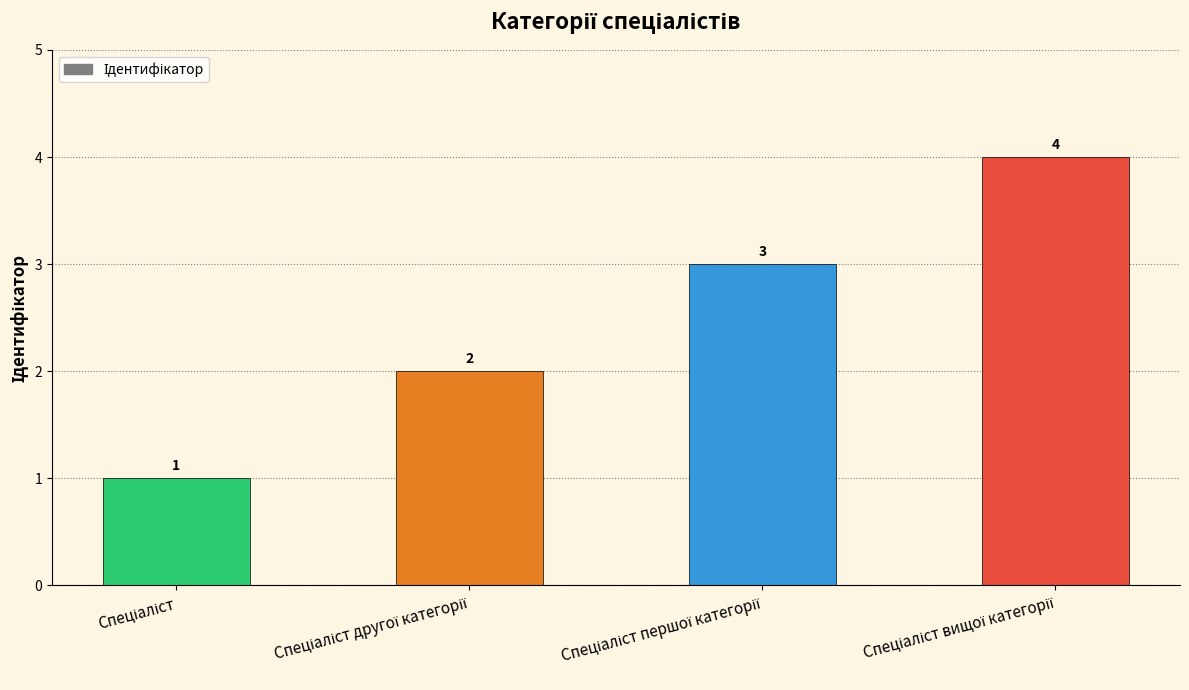

Count the values in the range 2 to 4.

3